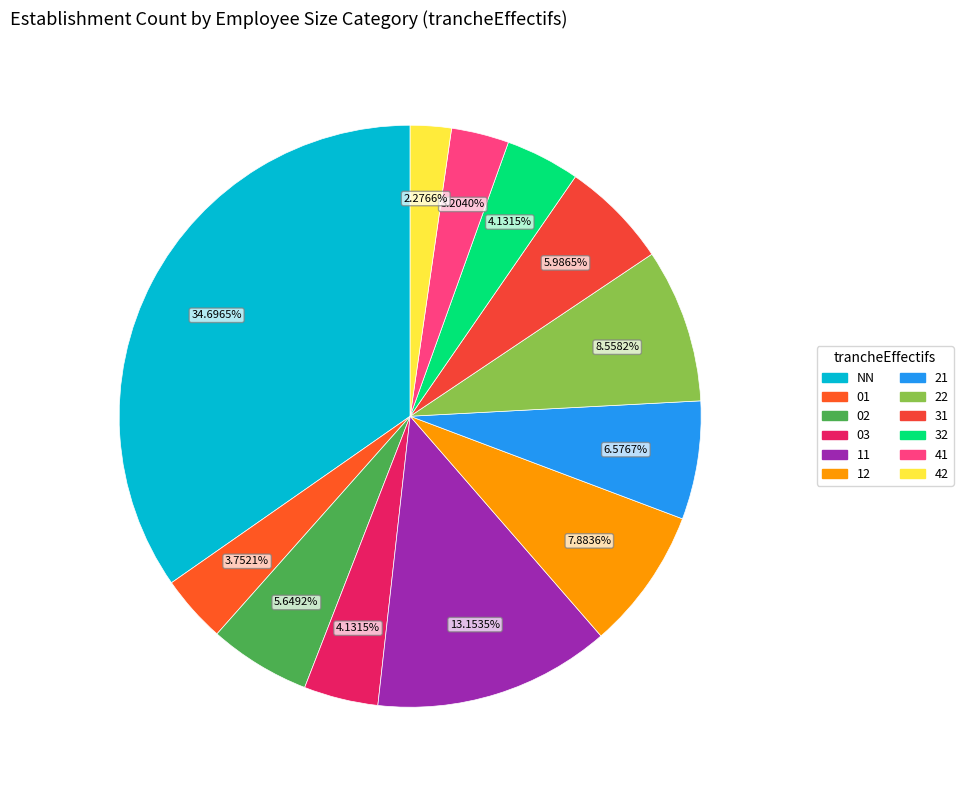

Which slice is the smallest?

42